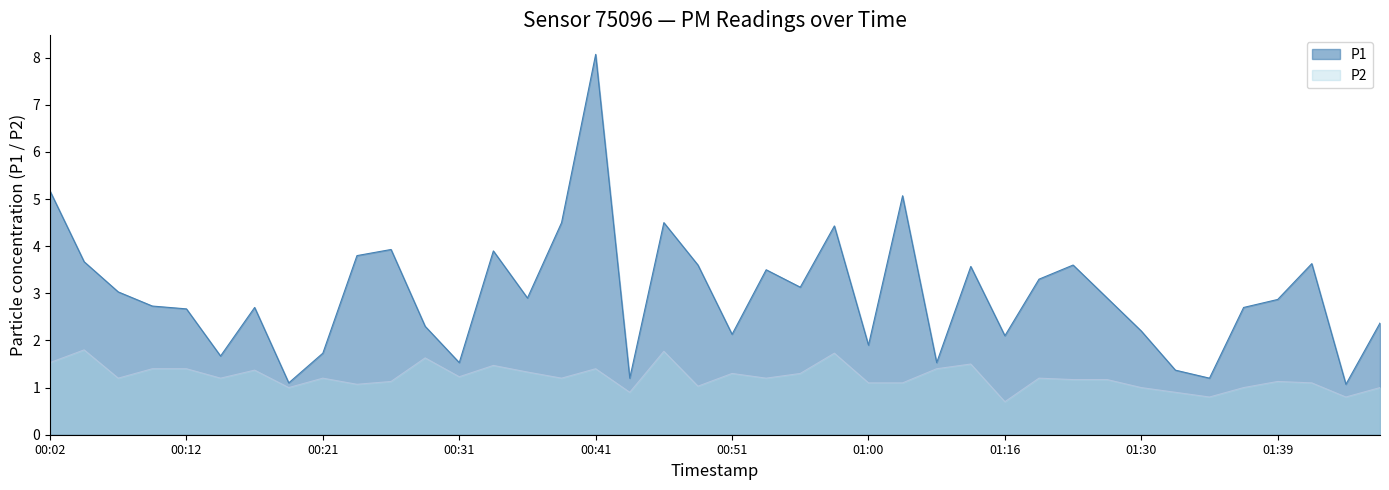

Does the chart have visible grid lines?

No